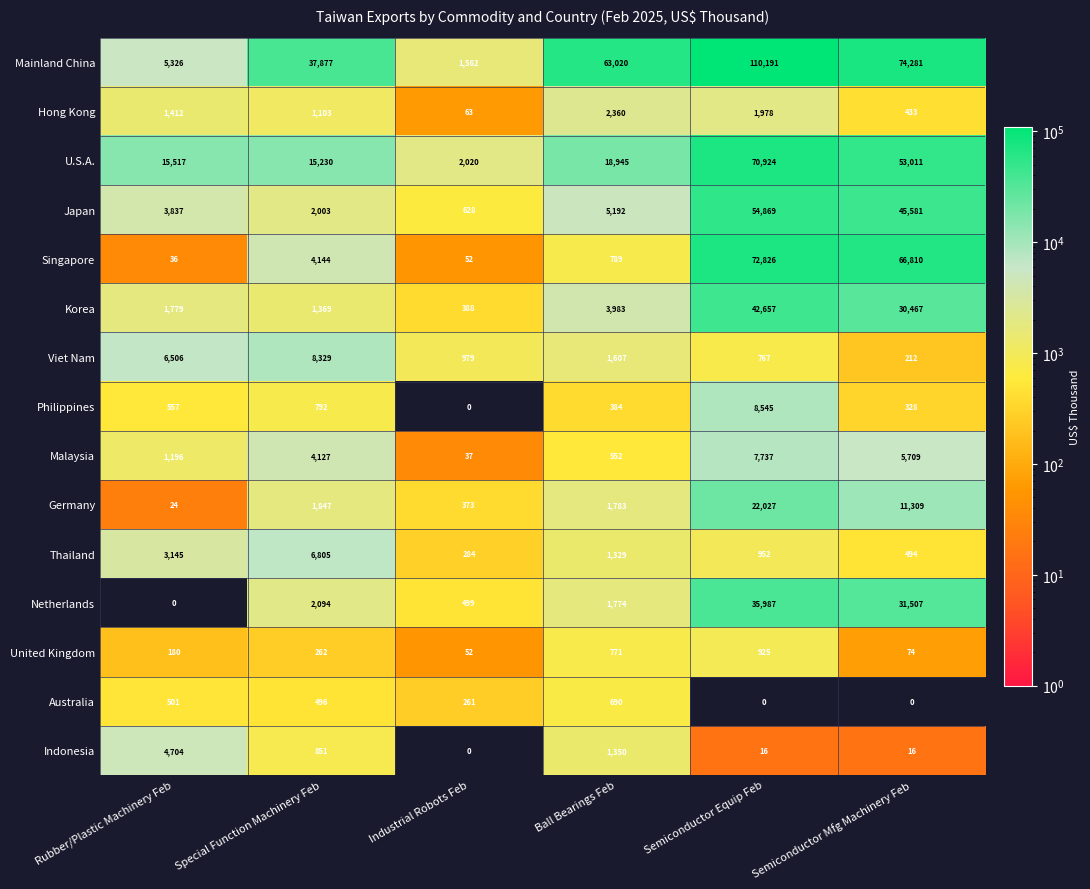

What is the maximum value shown in the chart?

110191